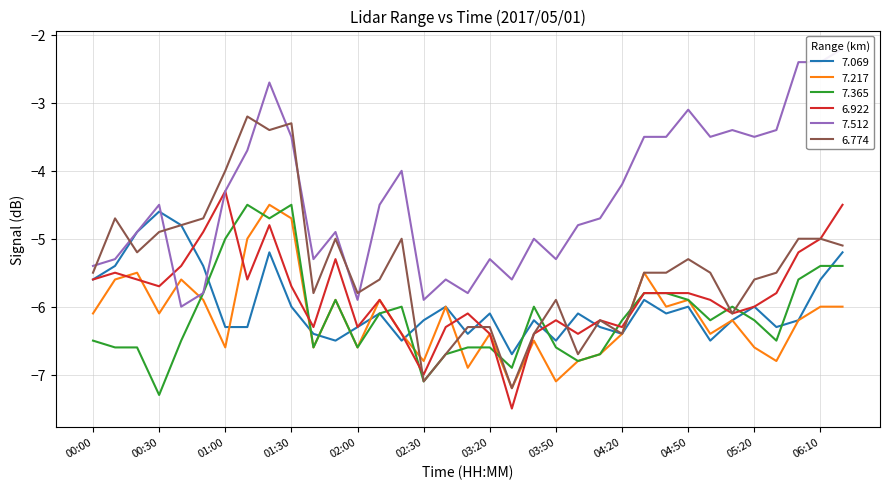

True or false: 7.512 and 7.365 cross at least once.

False